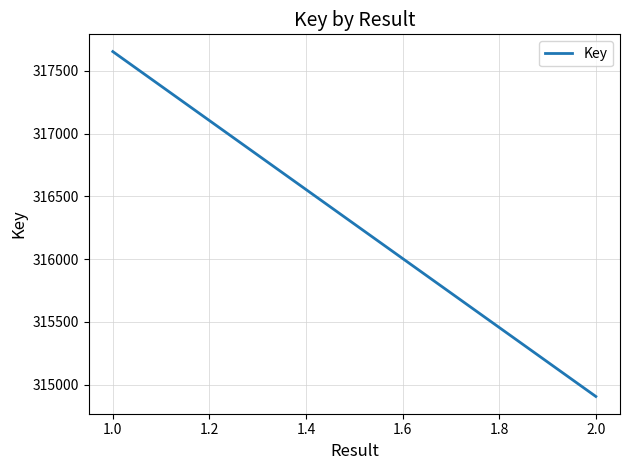

What is the label of the 2nd point from the right?

1.0